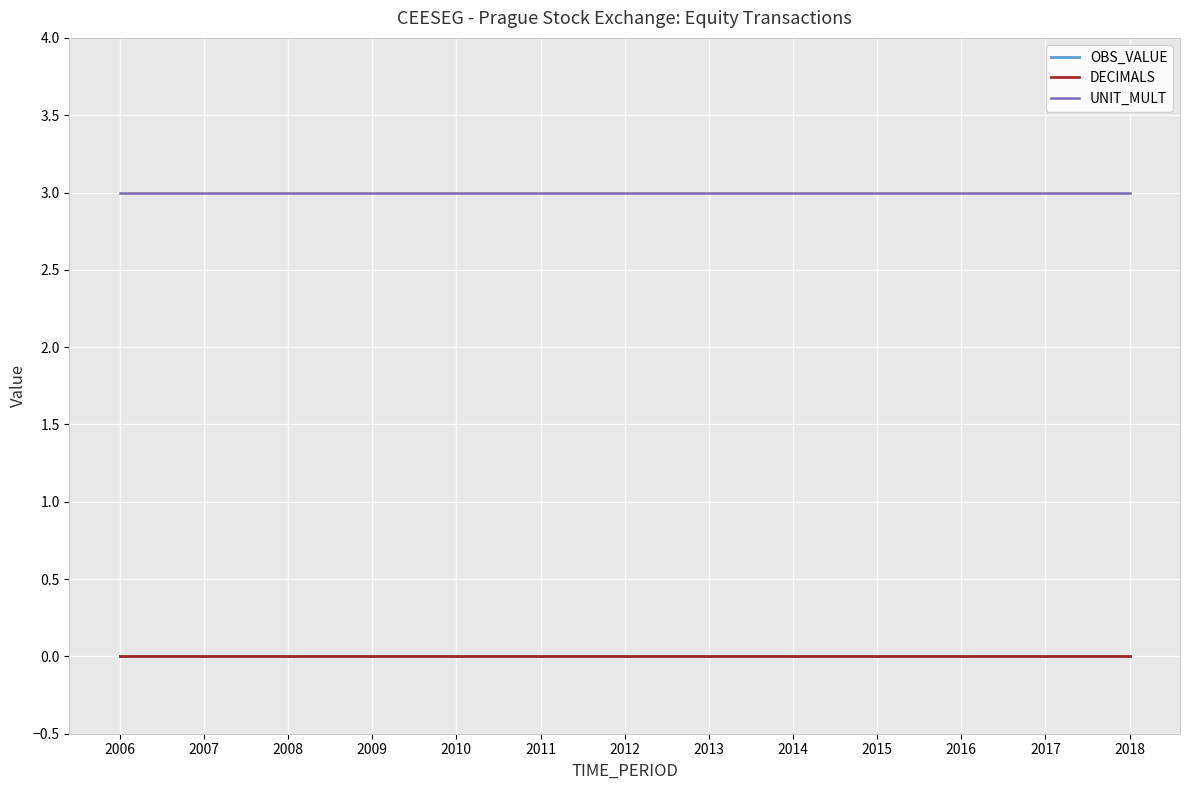

True or false: OBS_VALUE and UNIT_MULT cross at least once.

False